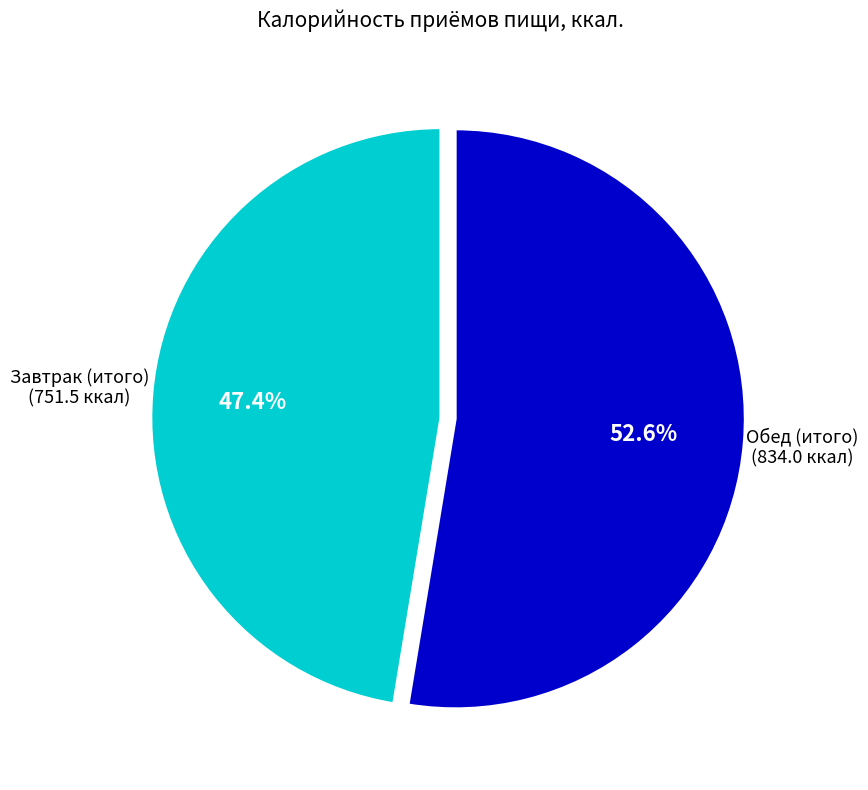

Does any single category account for the majority?

Yes